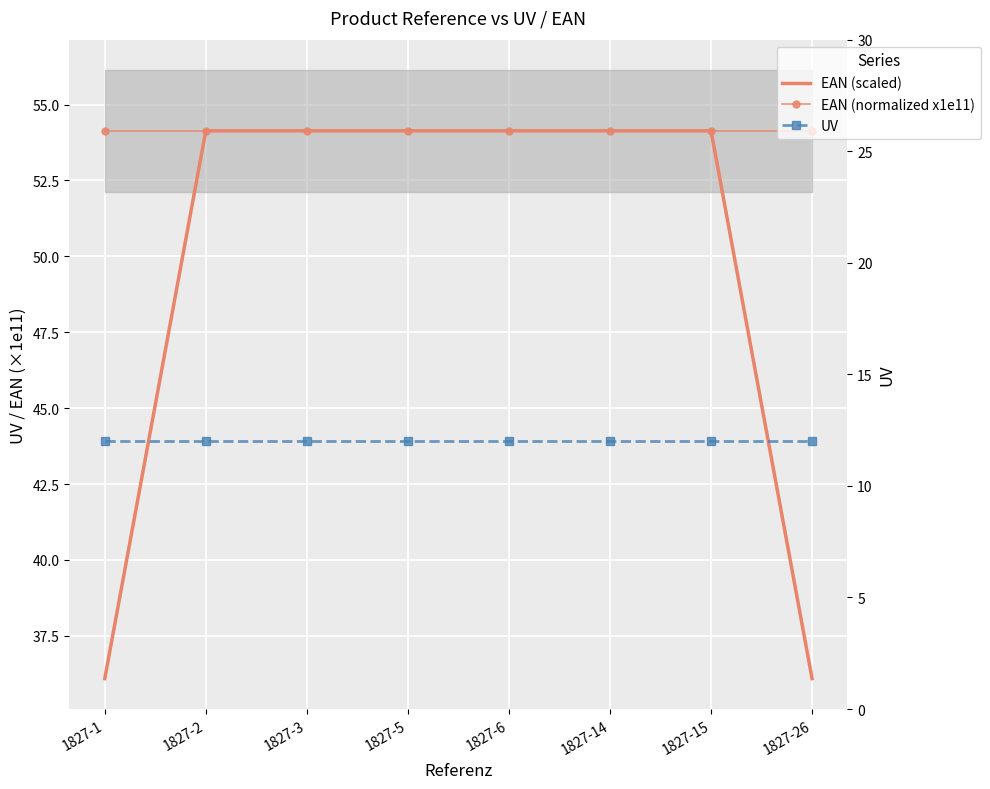

Which series ends up on top after the final intersection of EAN (scaled) and EAN (normalized x1e11)?

EAN (normalized x1e11)